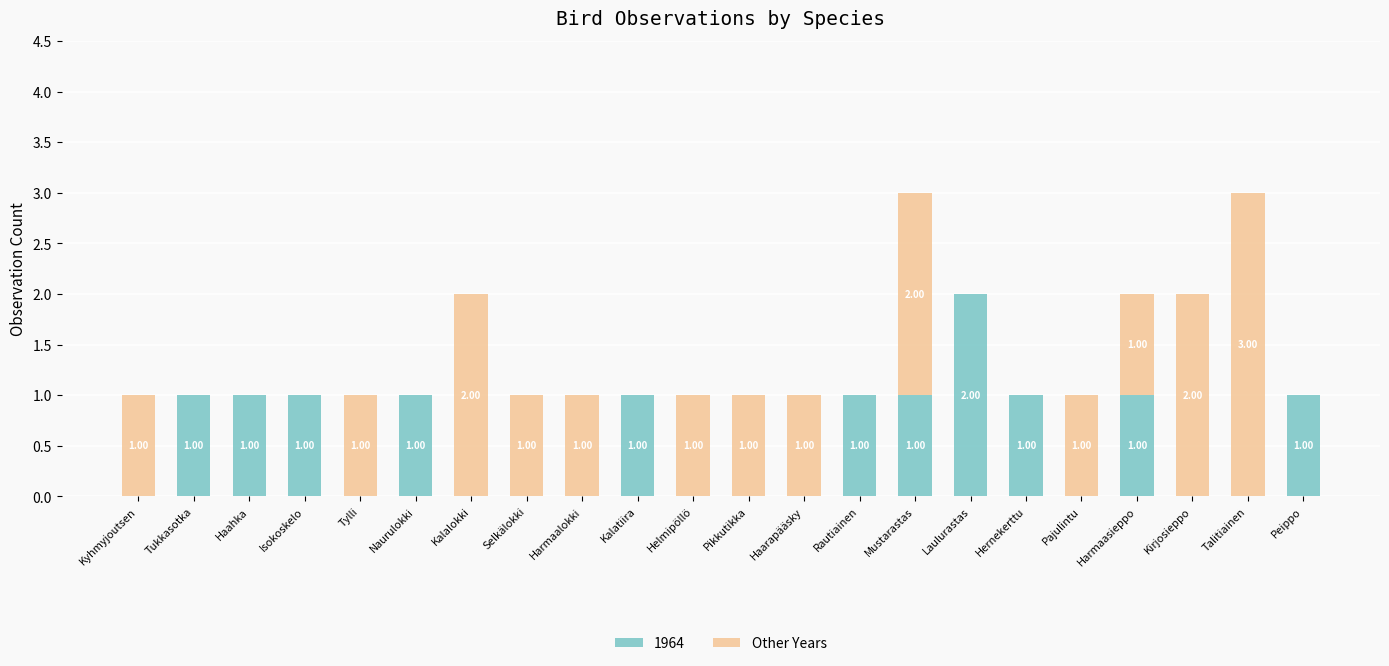

Which category has the highest value in the 1964 series?

Laulurastas